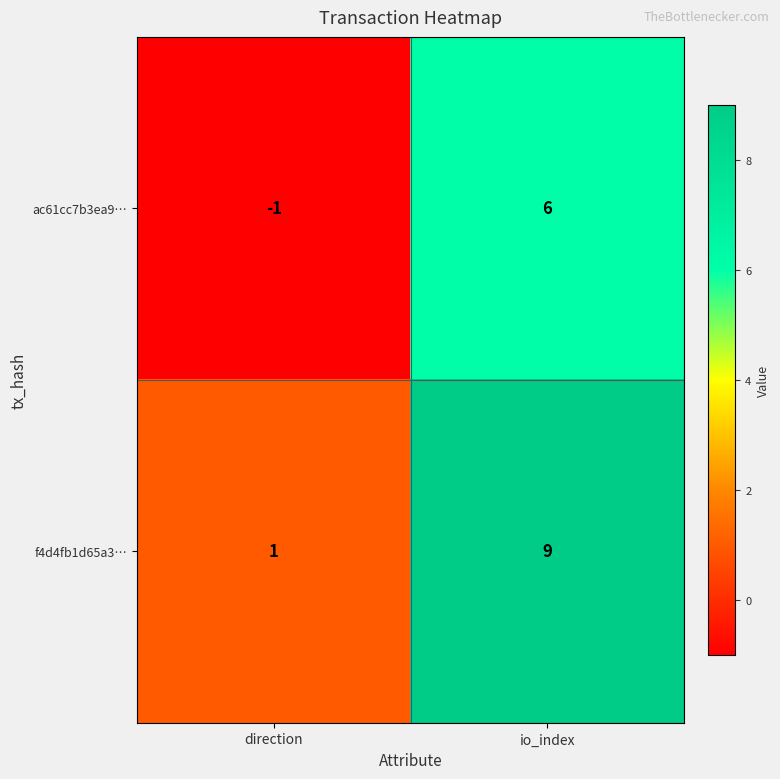

Between direction and io_index, which series saw the biggest shift?

f4d4fb1d65a3…